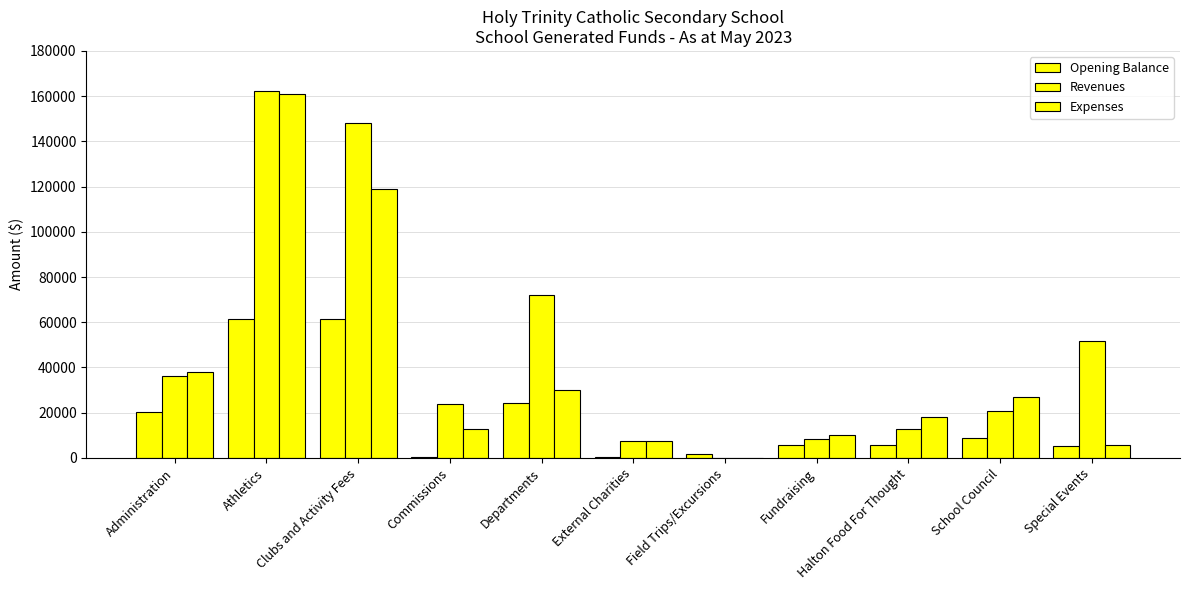

How many groups of bars are there?

11